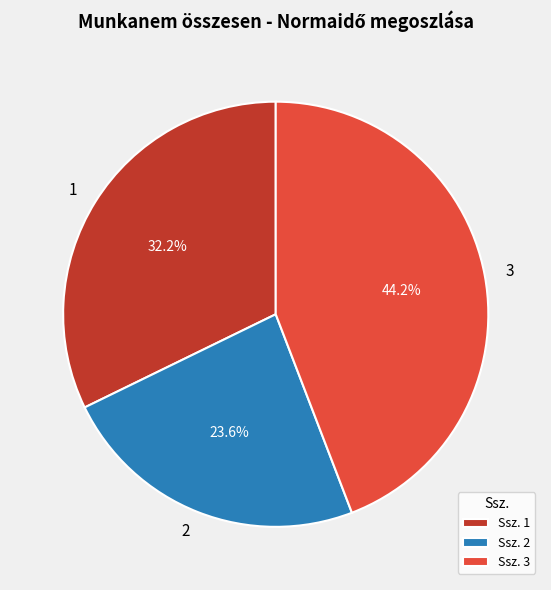

Does 2 account for over 50% of the chart?

No